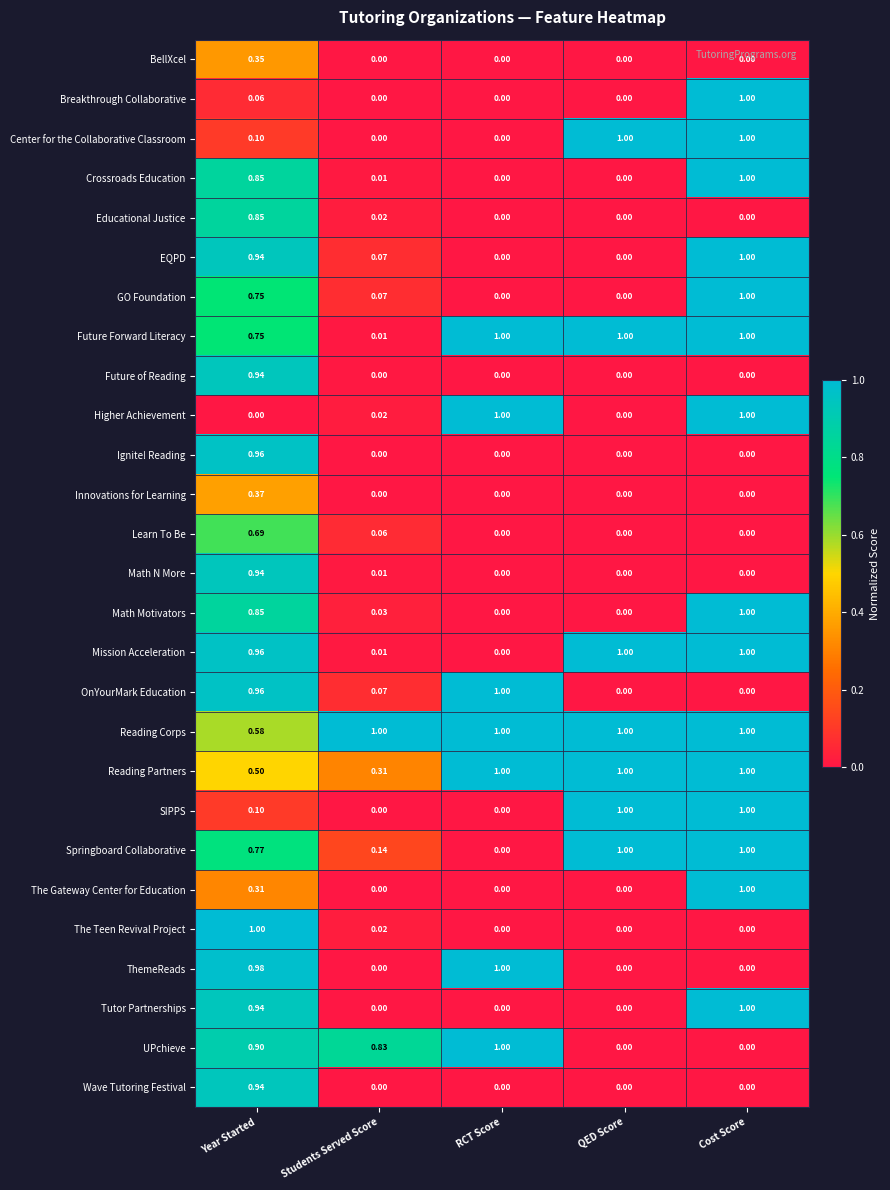

Which category has the highest value in the Educational Justice series?

Year Started